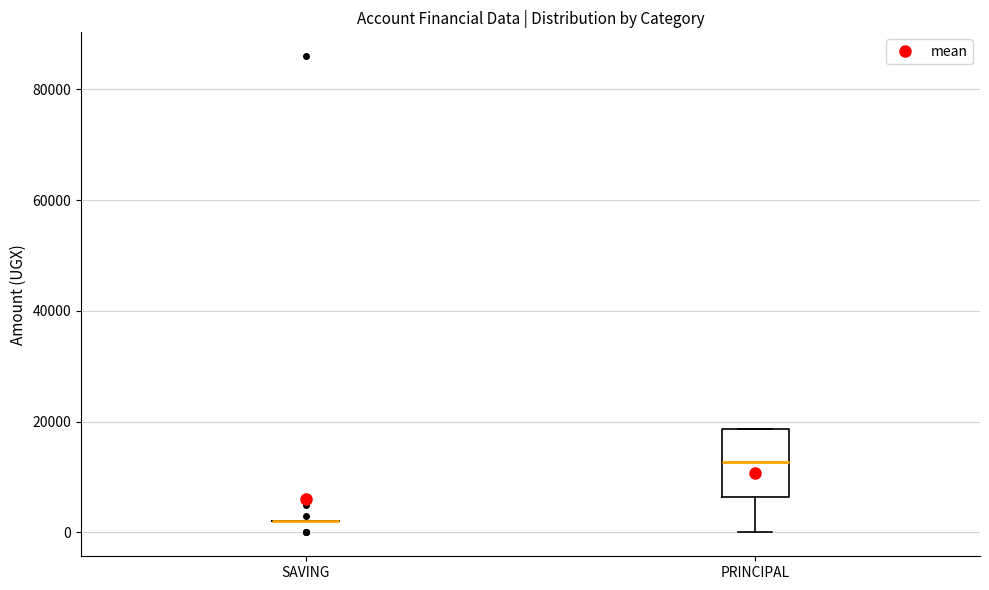

Reading left to right, transcribe this box plot: for each box, give where its median line is, the range the box spans, and where its two whiskers end, as read against the y-axis. The values are not printed on the chart, so give them approximately, as read against the axis.

SAVING: box collapsed to a line at 2000, whiskers 2000 to 2000
PRINCIPAL: median 12000, box 6000 to 18000, whiskers 0 to 18000